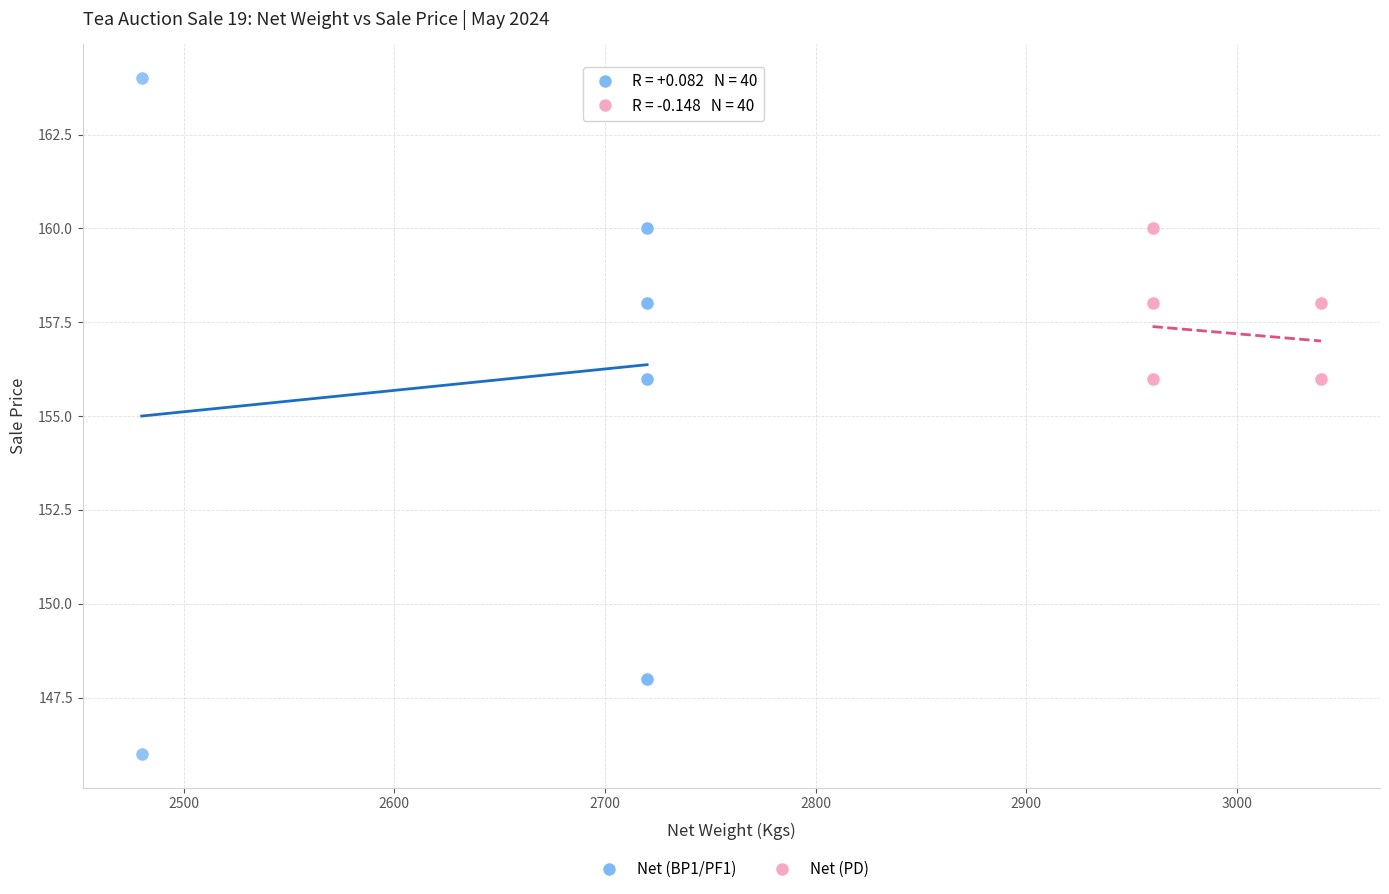

Which series reaches the minimum Y coordinate?

Net (BP1/PF1)